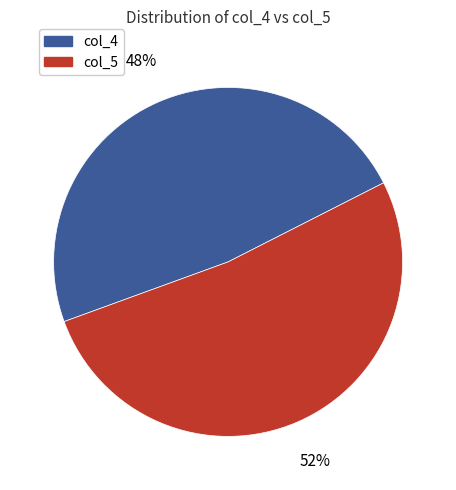

Which has a higher value, col_5 or col_4?

col_5